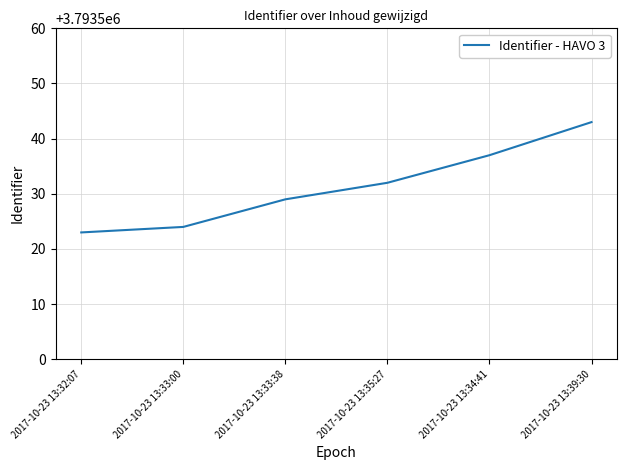

What position from the left is 2017-10-23 13:35:27?

4